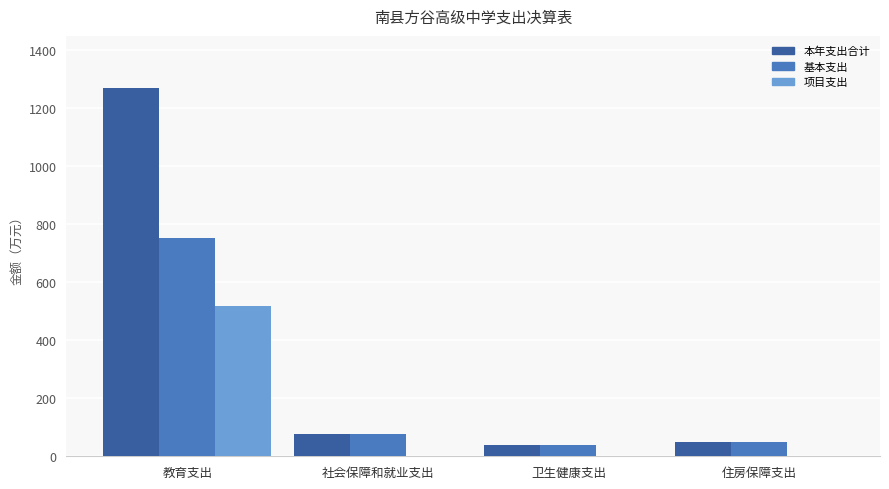

How many data points does each series have?

4